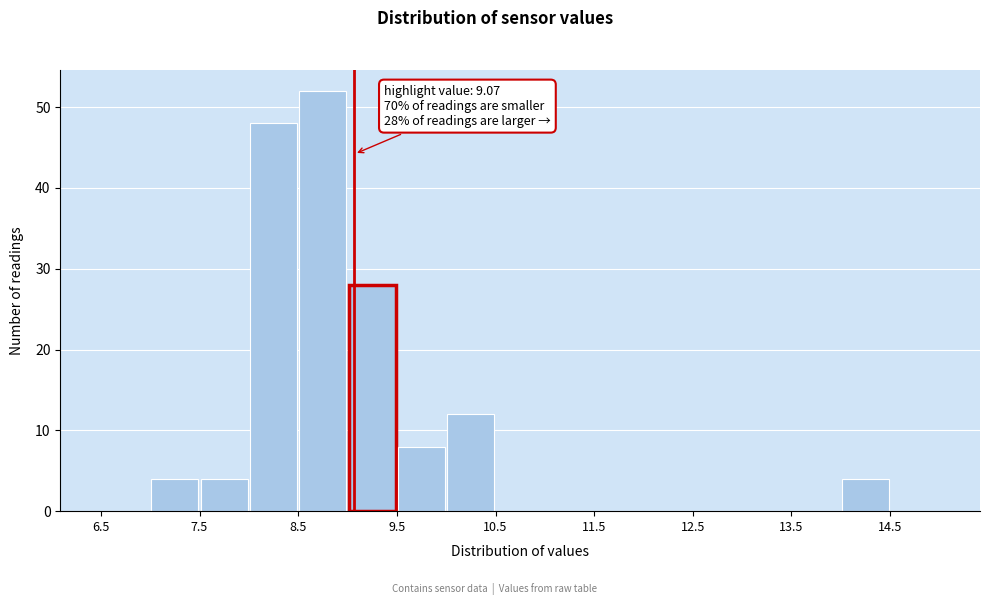

Which range on the x-axis has the tallest bar?

8.5 to 9.0